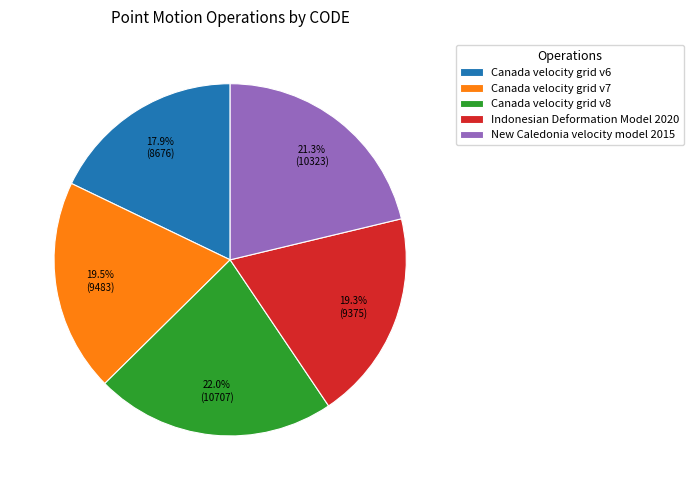

How many slices are in this pie chart?

5